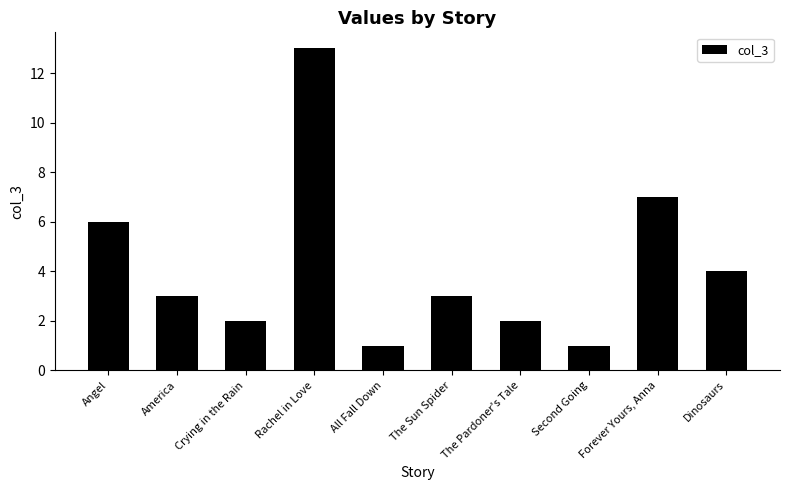

What is the difference between the values at Angel and The Pardoner's Tale?

4